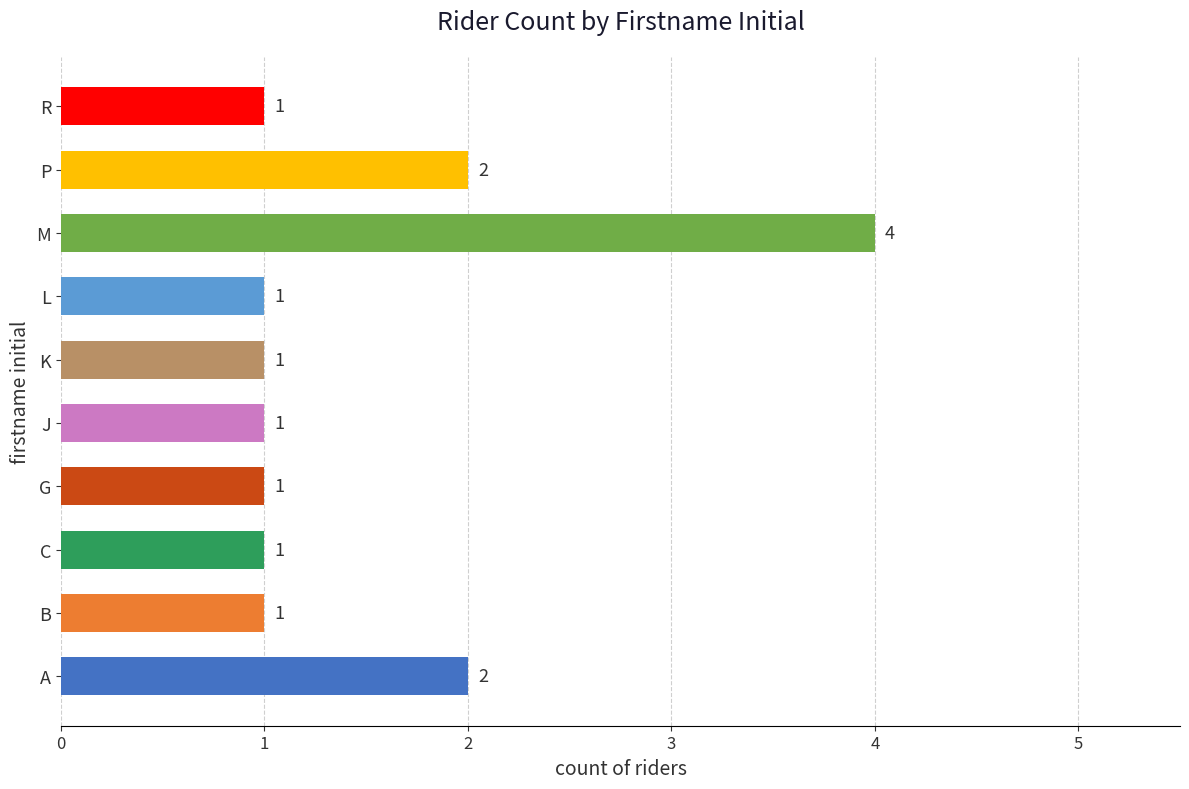

Count the values in the range 1 to 2.

9